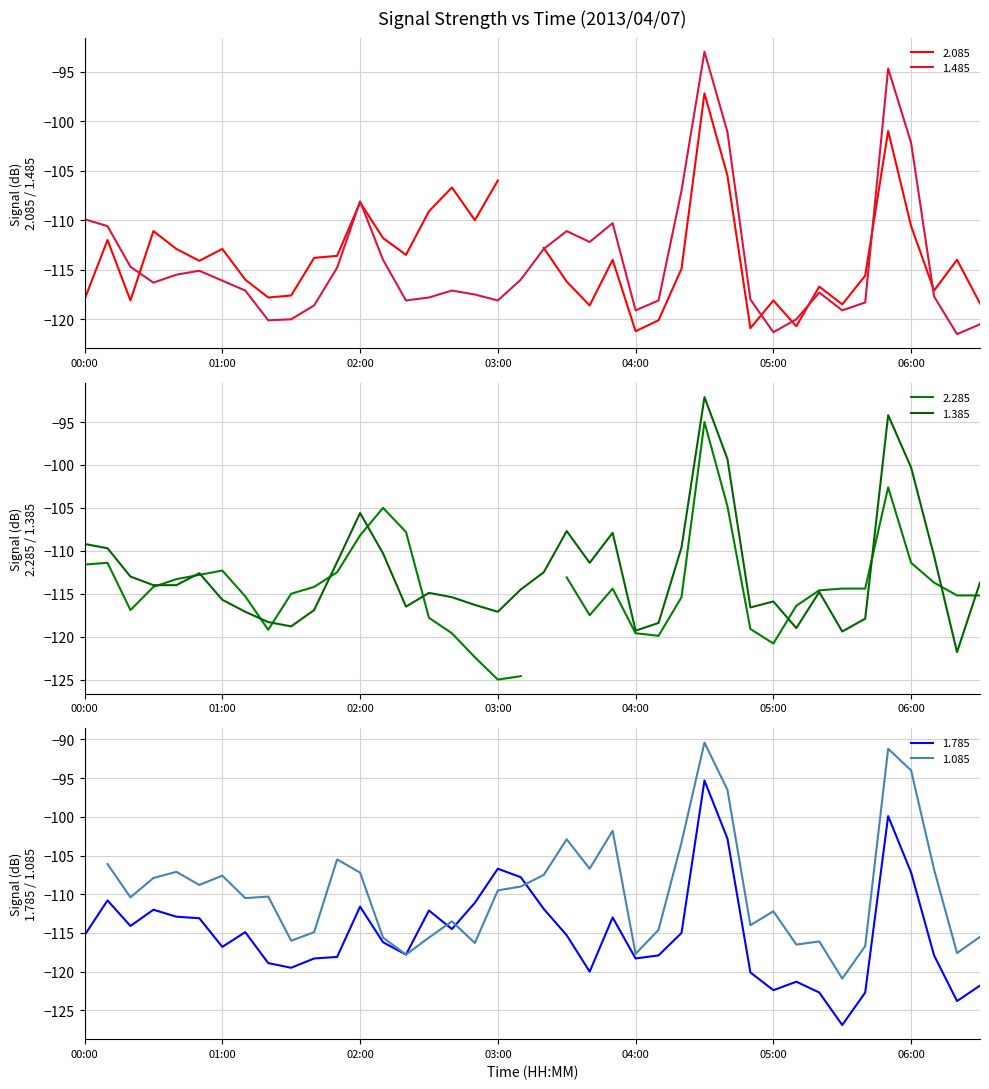

The value of 1.785 at 00:00 is -115.3. True or false?

True